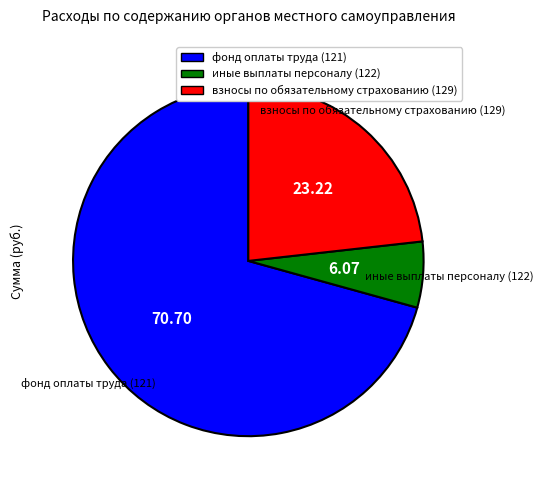

Rank the categories by value from highest to lowest.

фонд оплаты труда (121), взносы по обязательному страхованию (129), иные выплаты персоналу (122)